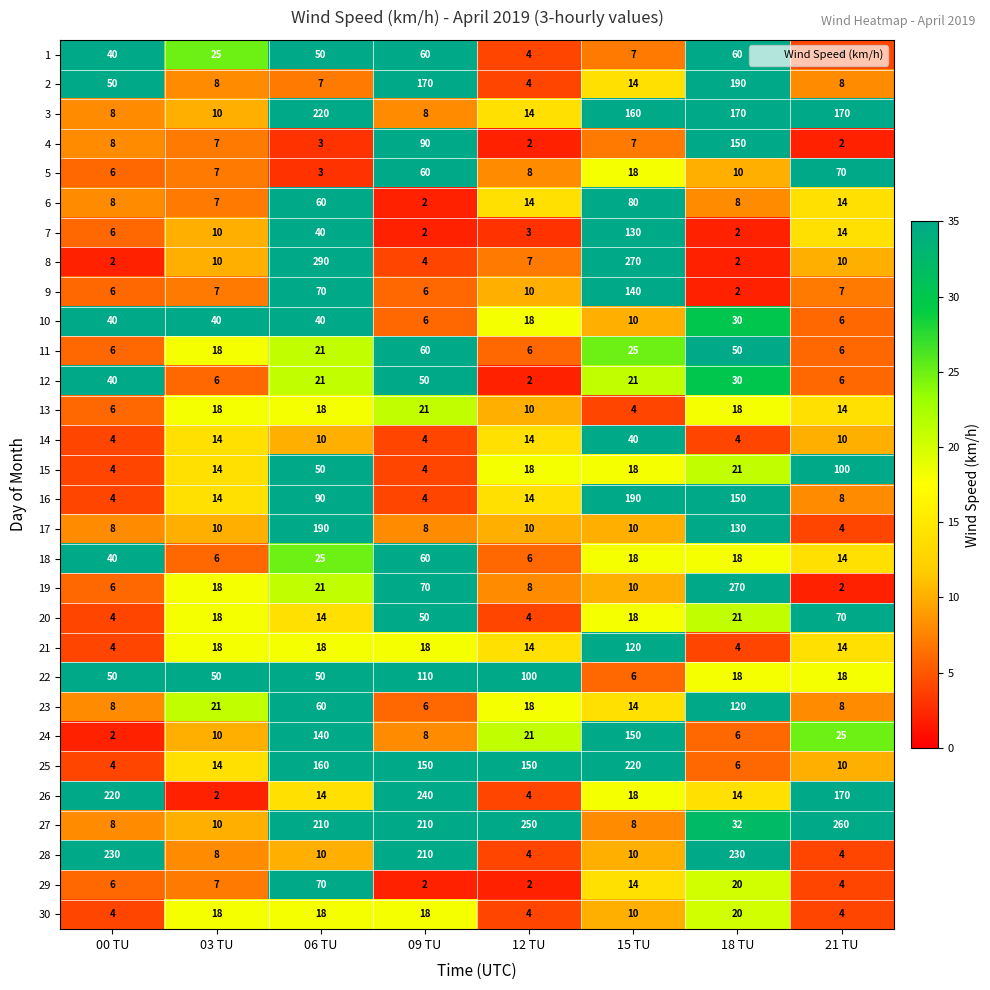

What is the average value of the 29 series?

16